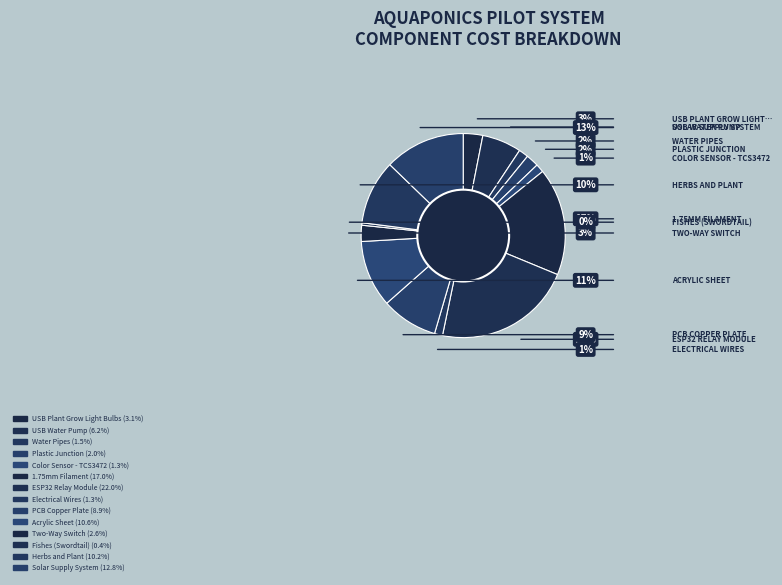

To the nearest percent, what is the difference between the USB Water Pump and 1.75mm Filament slice percentages?

11%